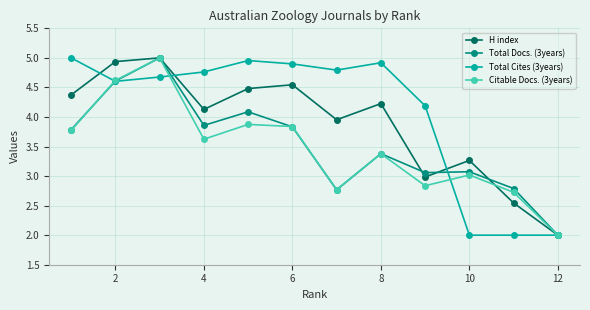

Which series has the largest total across all categories?

Total Cites (3years)